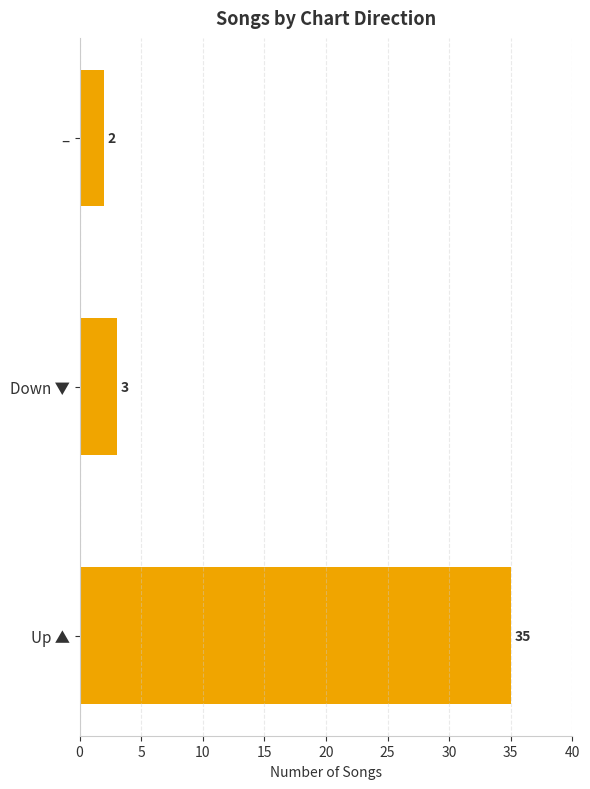

Count the number of data series in this chart.

1